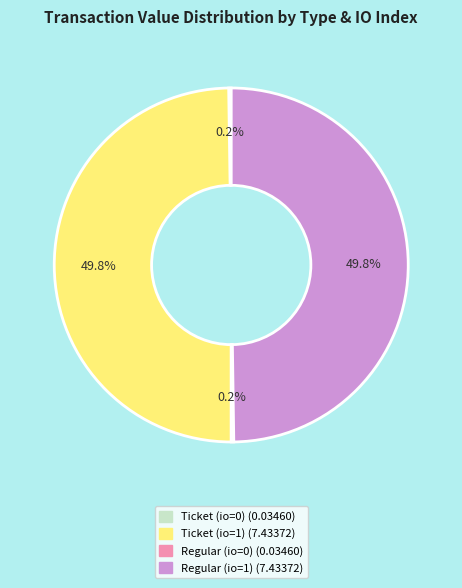

How much of the chart is everything except Ticket (io=1)?

50.2%